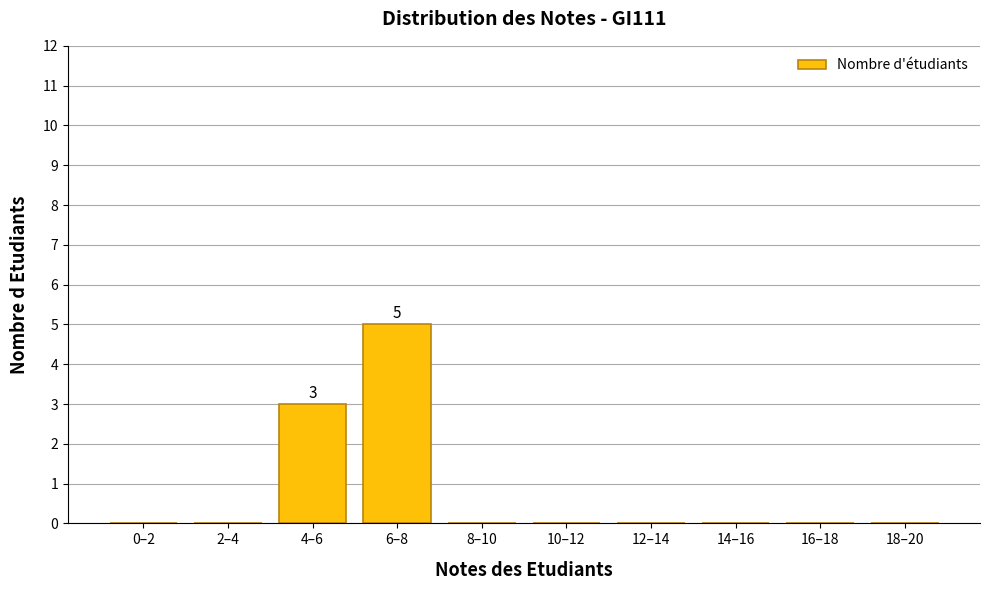

Reading left to right, extract all data points from this chart.

0–2=0	2–4=0	4–6=3	6–8=5	8–10=0	10–12=0	12–14=0	14–16=0	16–18=0	18–20=0